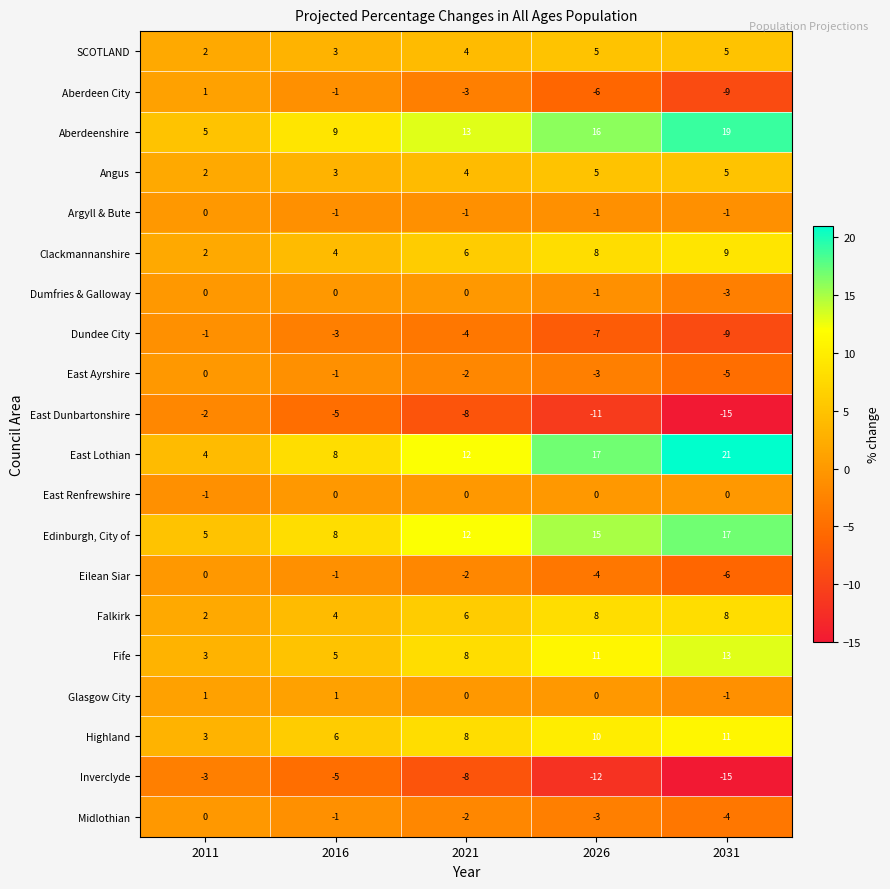

At which category is the sum across all series the highest?

2026